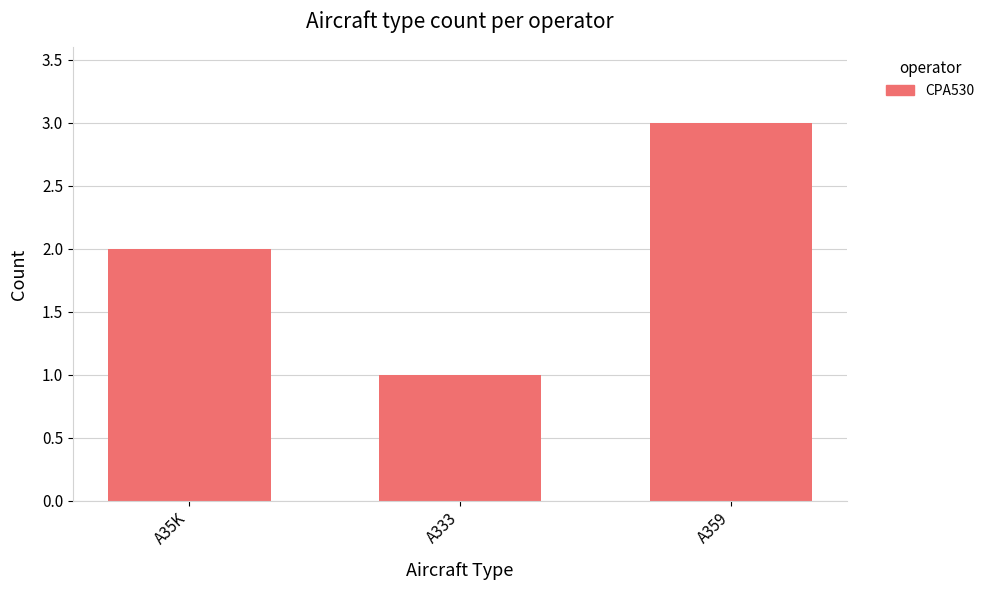

How many series are shown in this chart?

1